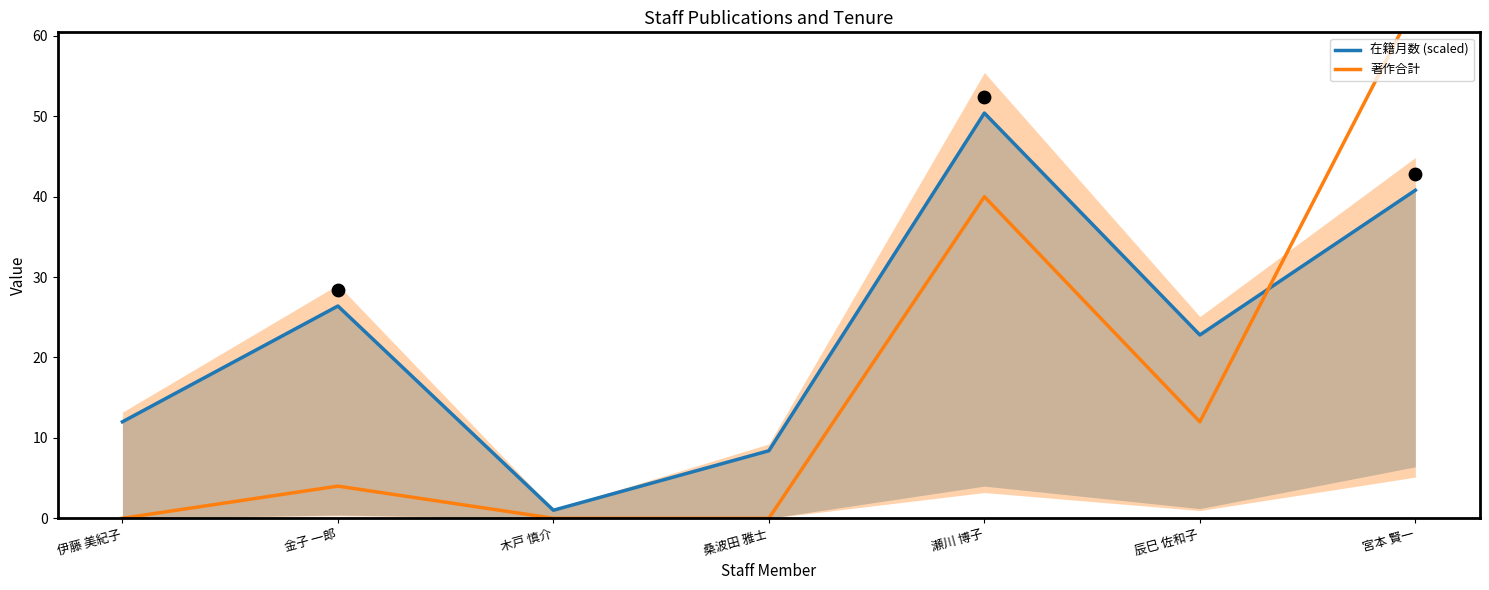

Is the value of 著作合計 at 宮本 賢一 greater than the value of 在籍月数 (scaled) at 金子 一郎?

Yes